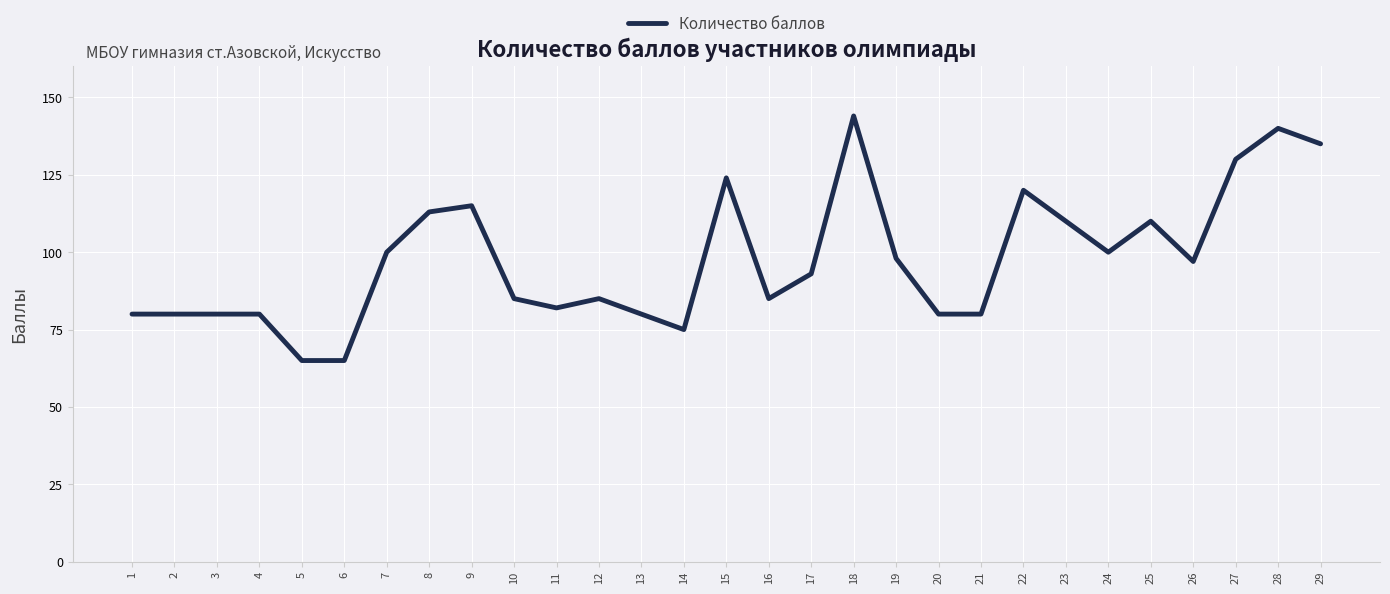

What is the change in value from 12 to 29?

+50